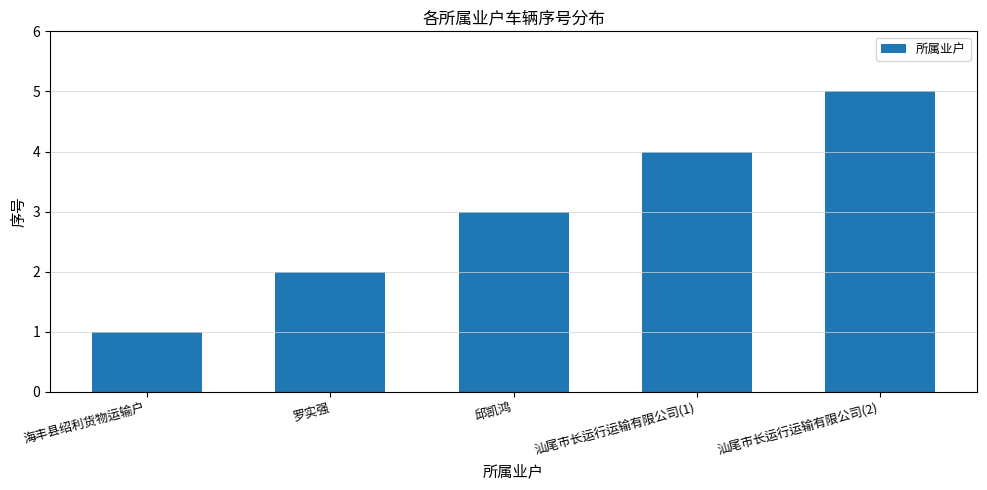

Between 邱凯鸿 and 汕尾市长运行运输有限公司(1), which is larger?

汕尾市长运行运输有限公司(1)